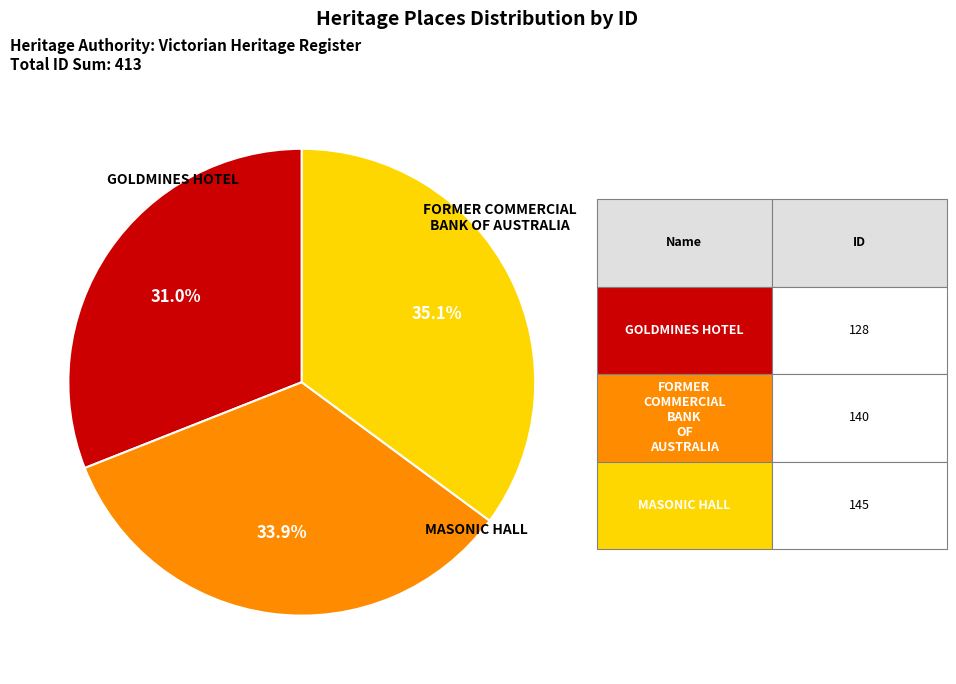

Is there a majority slice in this chart?

No